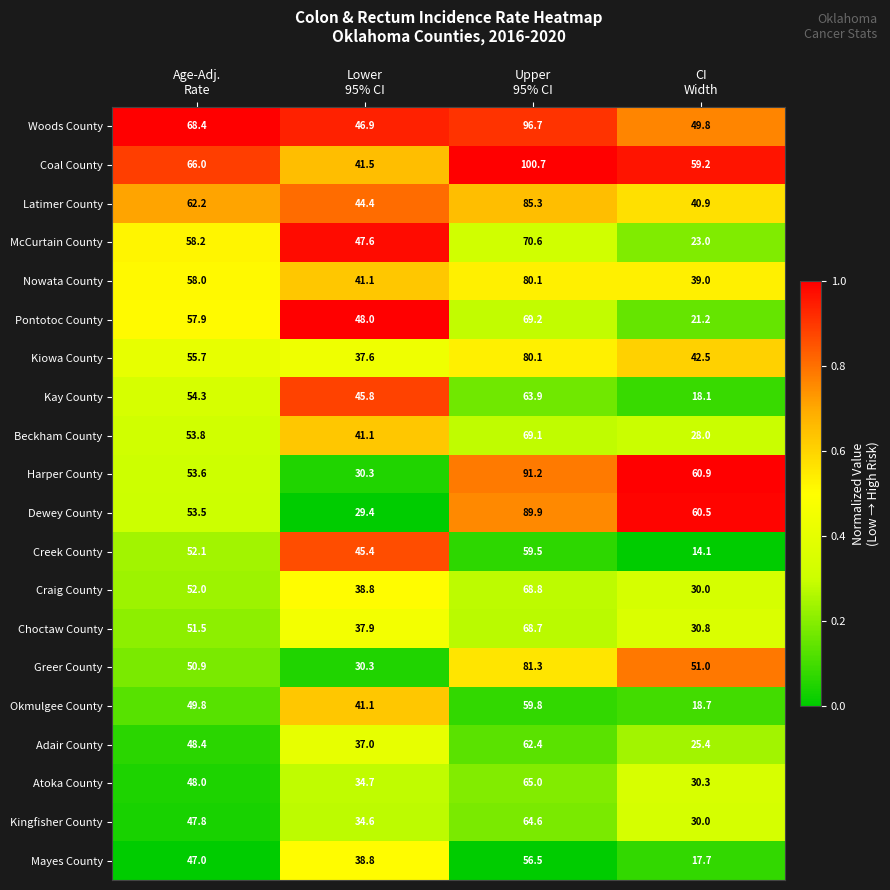

What is the difference between the maximum and second lowest values in the Latimer County series?

40.9